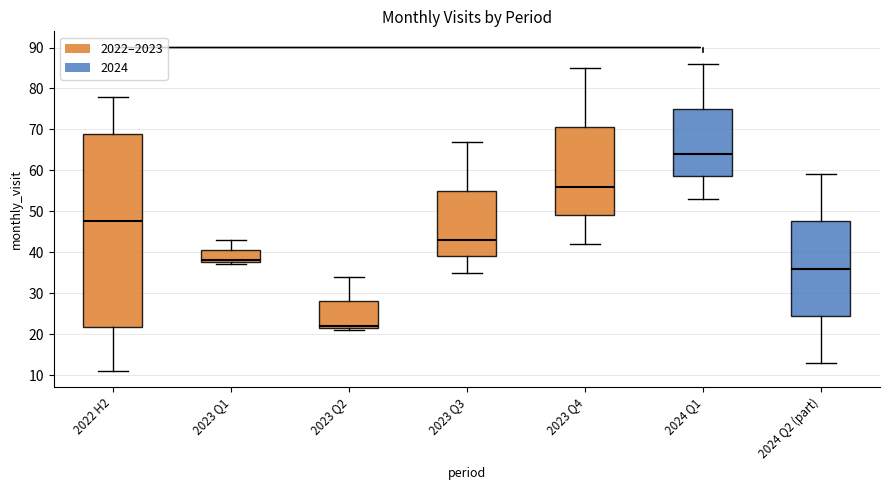

Which box's median line is the highest?

2024 Q1